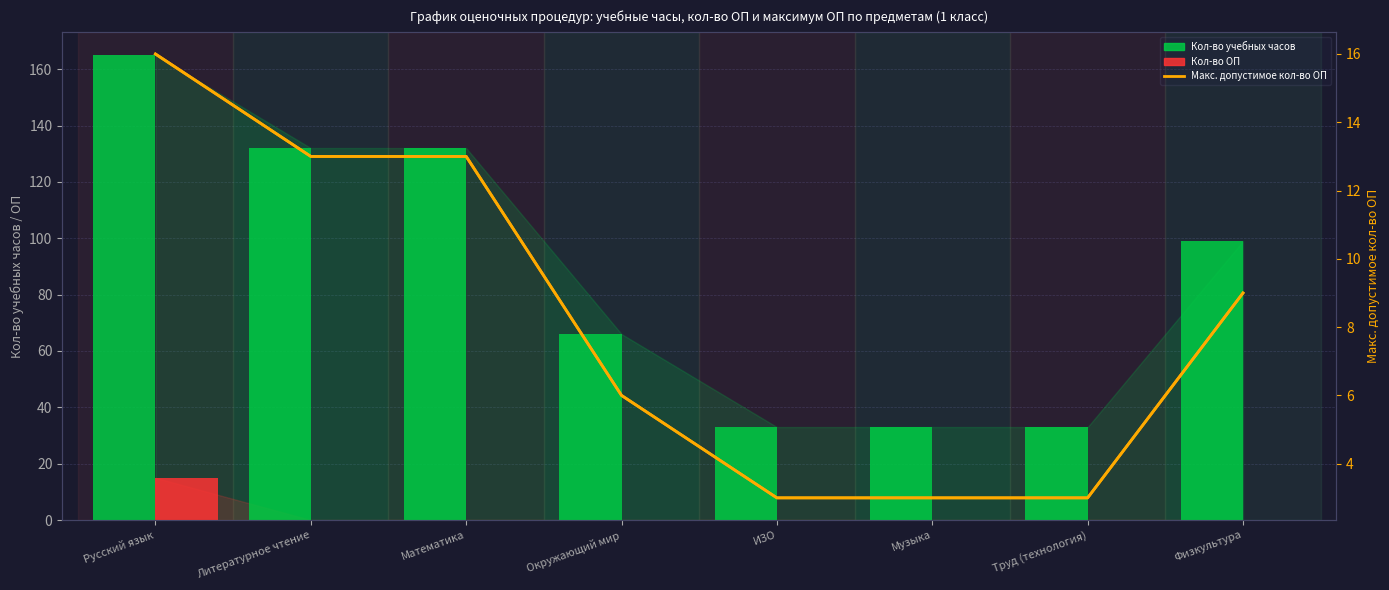

What is the difference between the maximum and minimum values in the Кол-во ОП series?

15